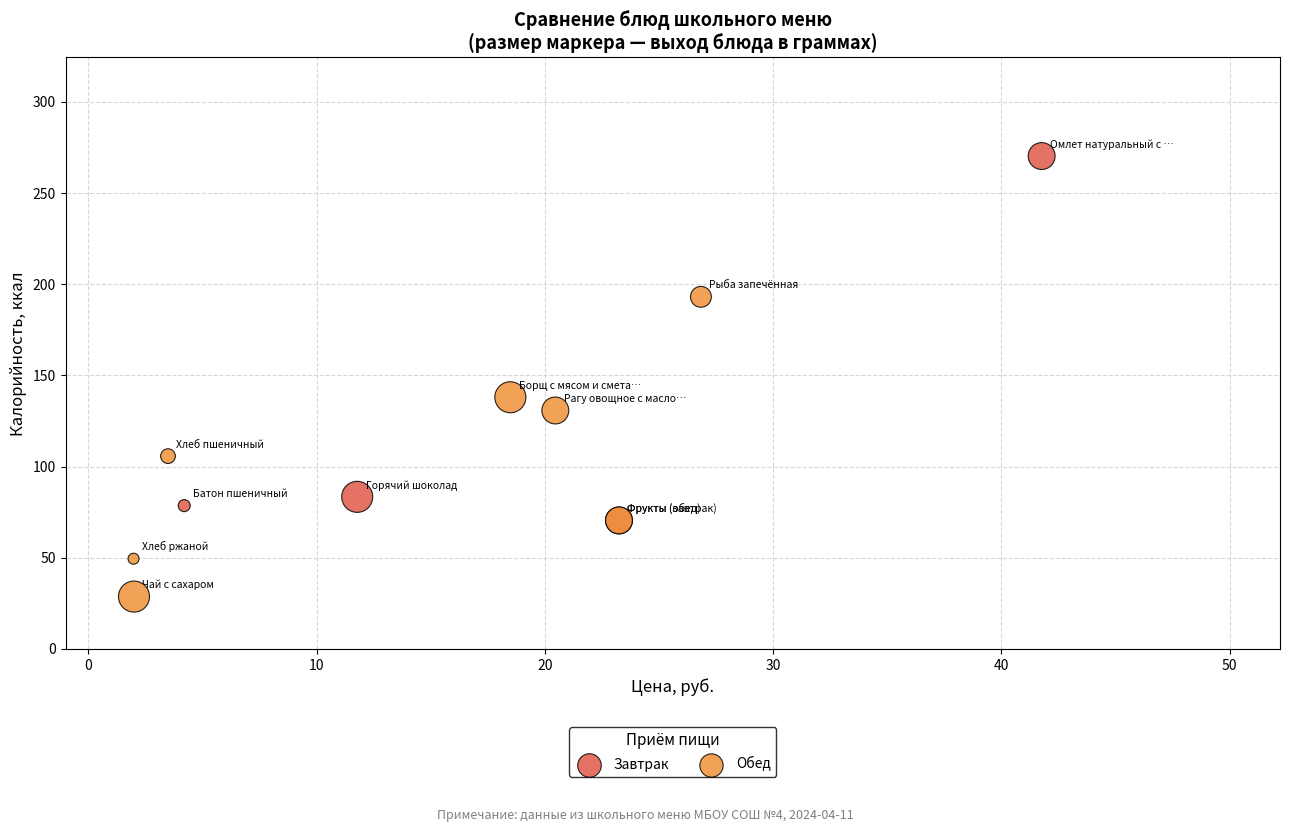

Which series reaches the maximum Y coordinate?

Завтрак